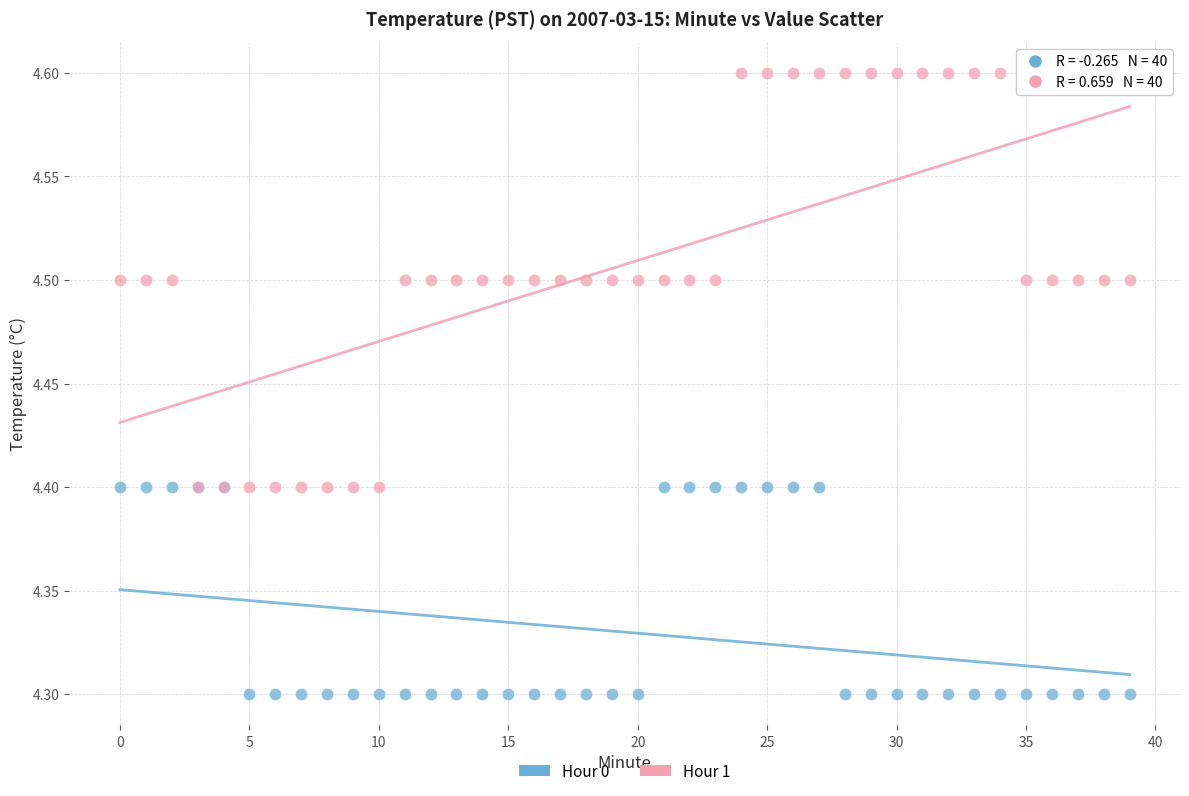

Which series has the largest Y range (max minus min)?

Hour 1